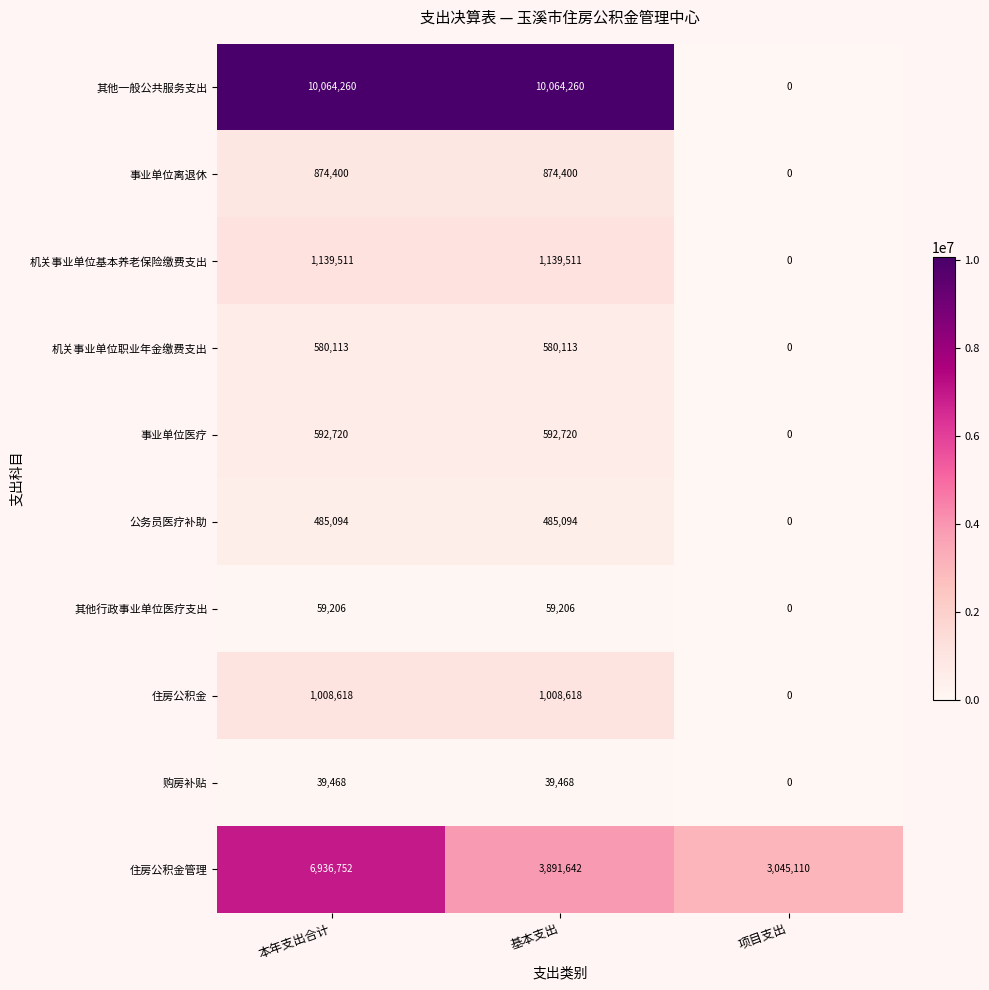

Rank the series at 基本支出 from lowest to highest value.

购房补贴, 其他行政事业单位医疗支出, 公务员医疗补助, 机关事业单位职业年金缴费支出, 事业单位医疗, 事业单位离退休, 住房公积金, 机关事业单位基本养老保险缴费支出, 住房公积金管理, 其他一般公共服务支出